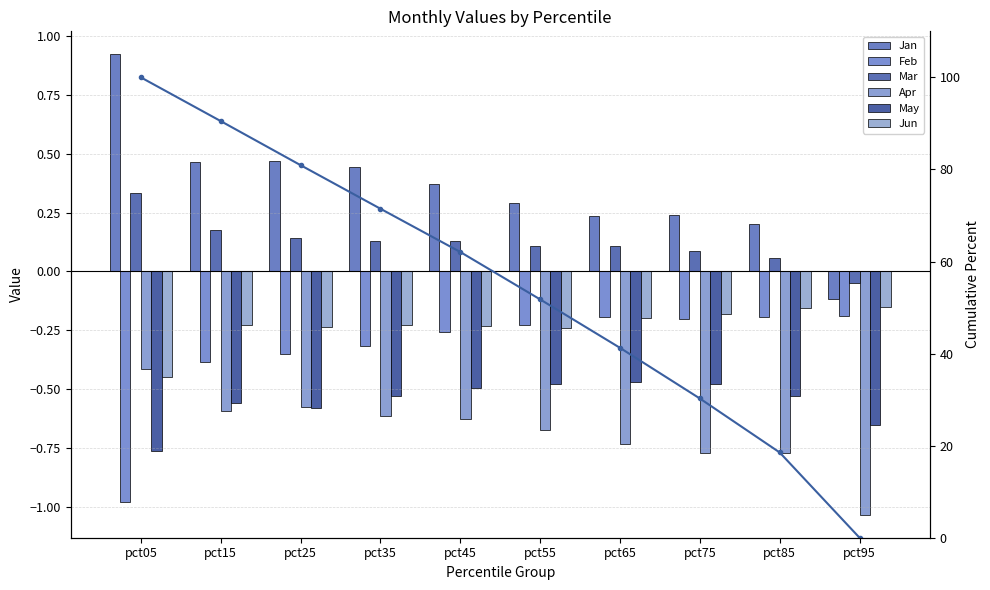

What is the approximate value of Jan at pct75?

0.2